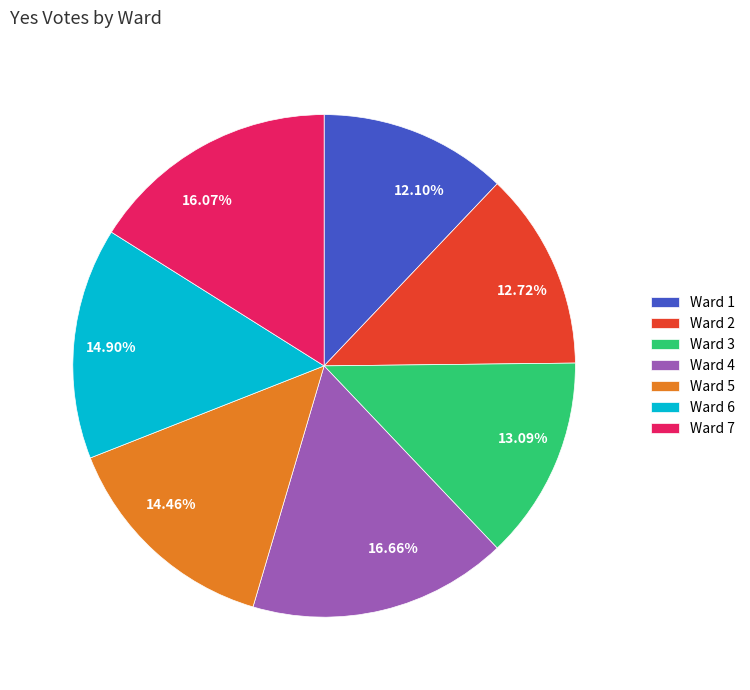

How many segments does this pie chart have?

7